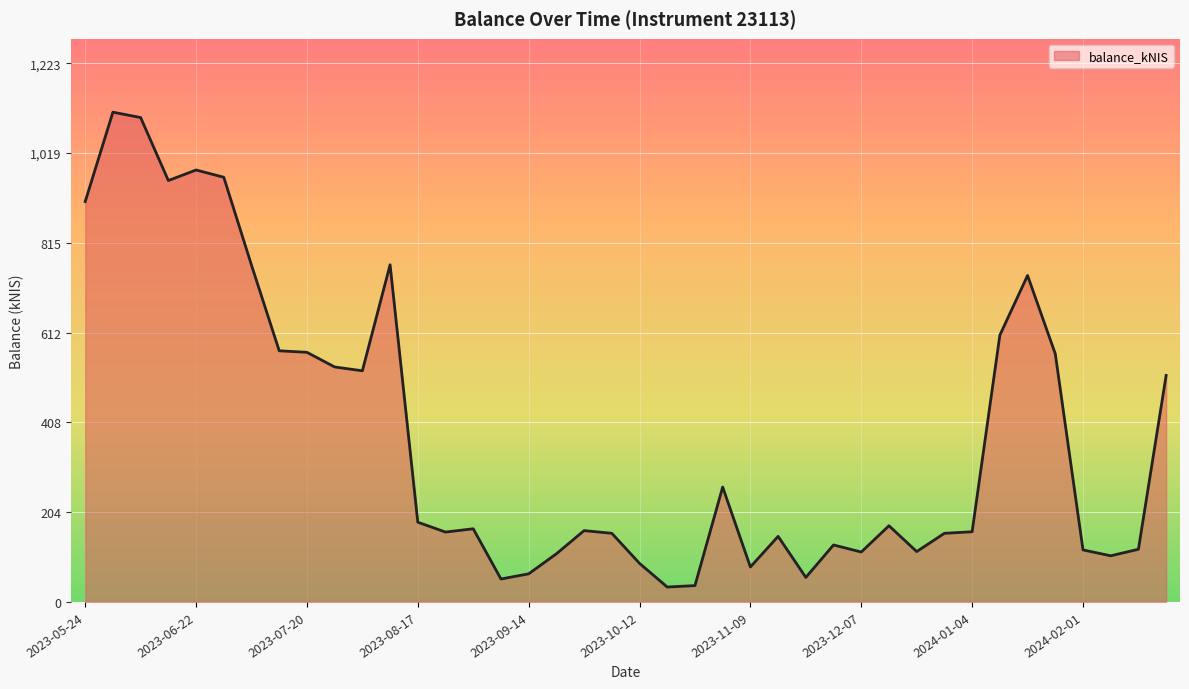

How many lines are shown in the chart?

1